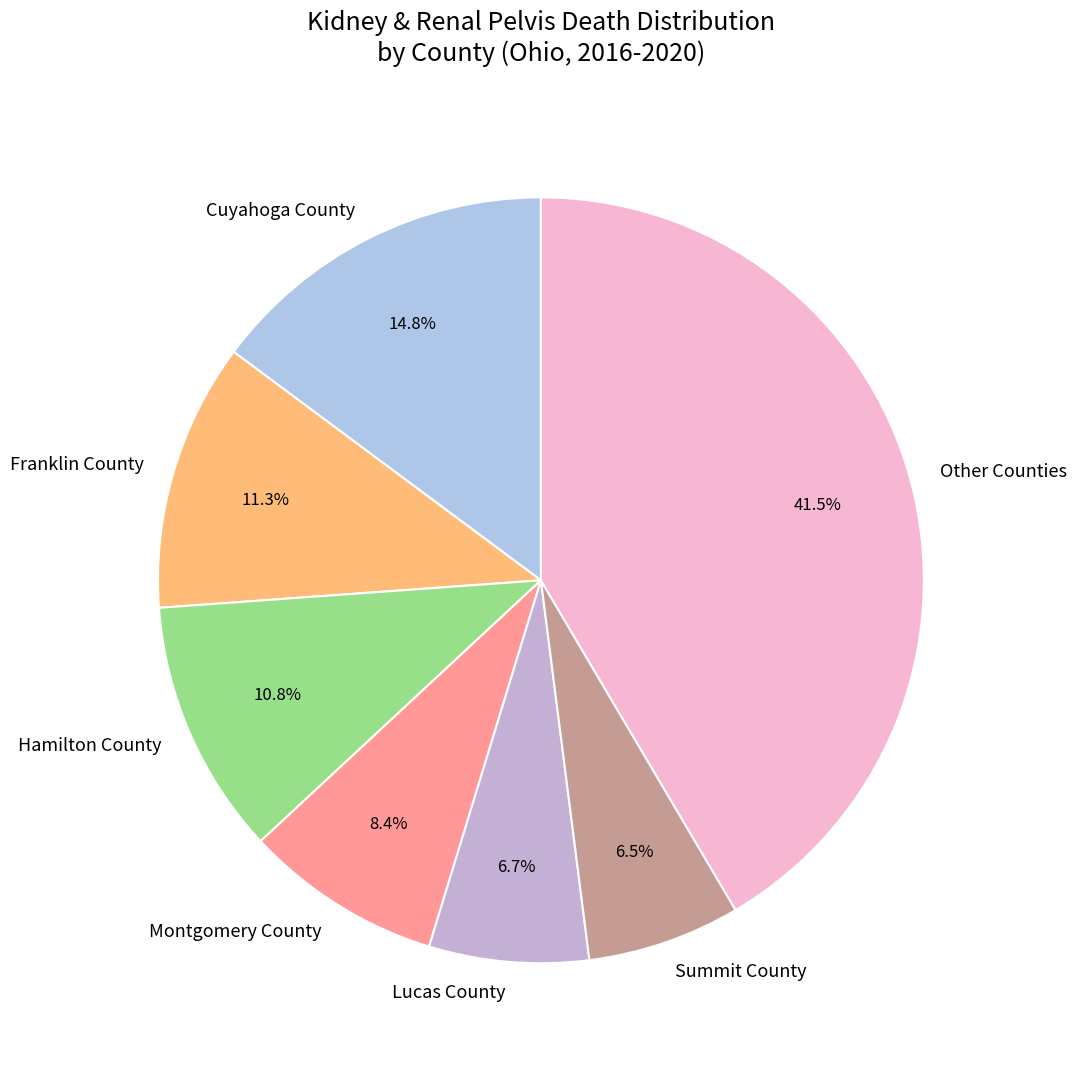

Approximately how many times larger is the value at Lucas County compared to Hamilton County?

0.6